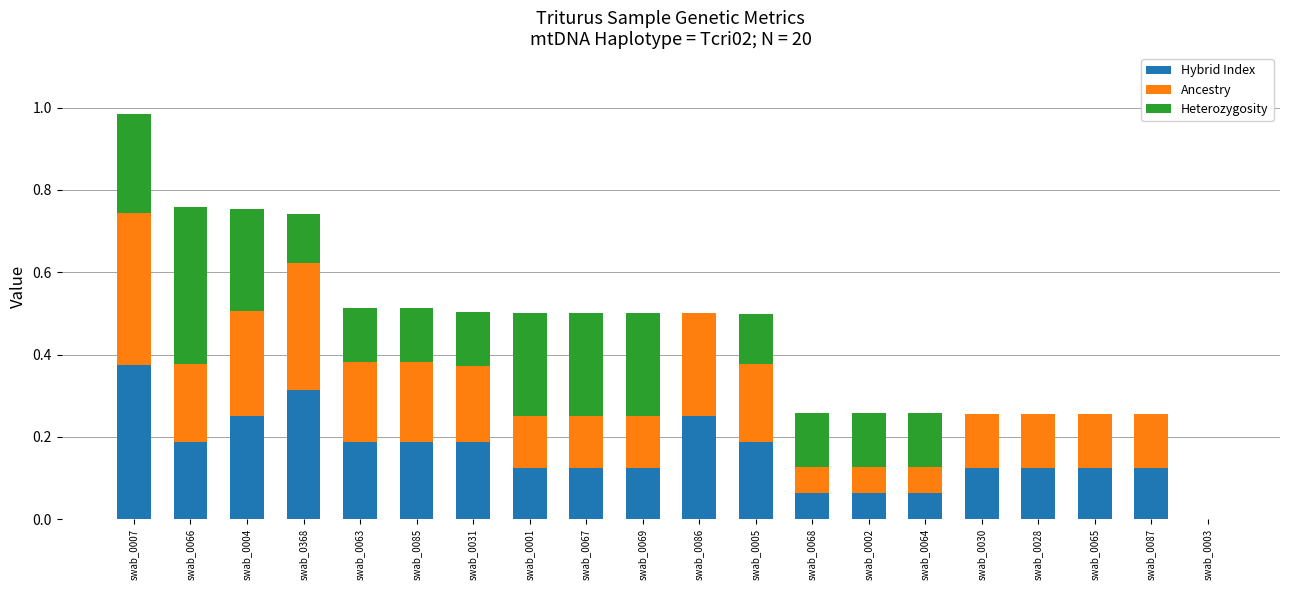

At which category is the sum across all series the highest?

swab_0007